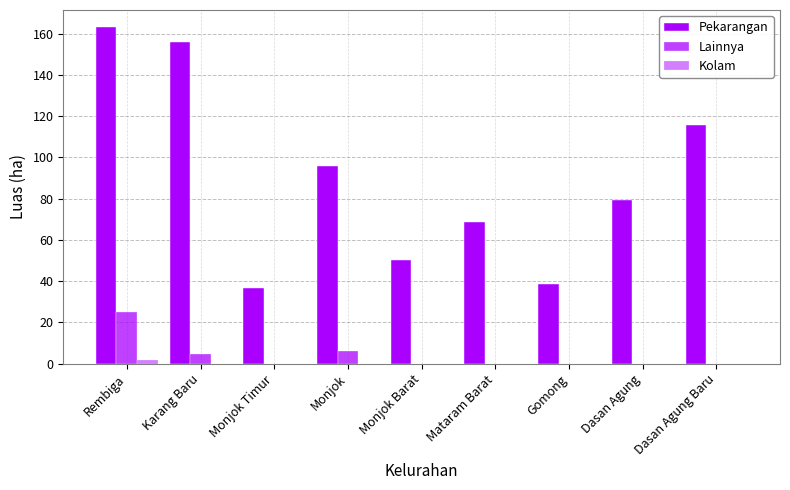

List the labels in order of Kolam value, smallest first.

Karang Baru, Monjok Timur, Monjok, Monjok Barat, Mataram Barat, Gomong, Dasan Agung, Dasan Agung Baru, Rembiga